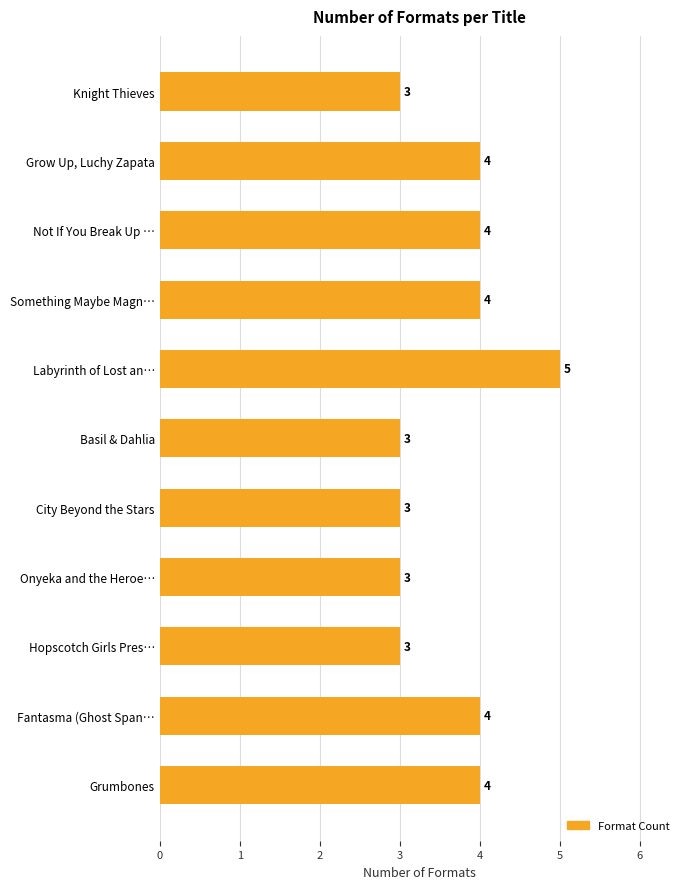

What is the difference between the second highest and minimum values?

1